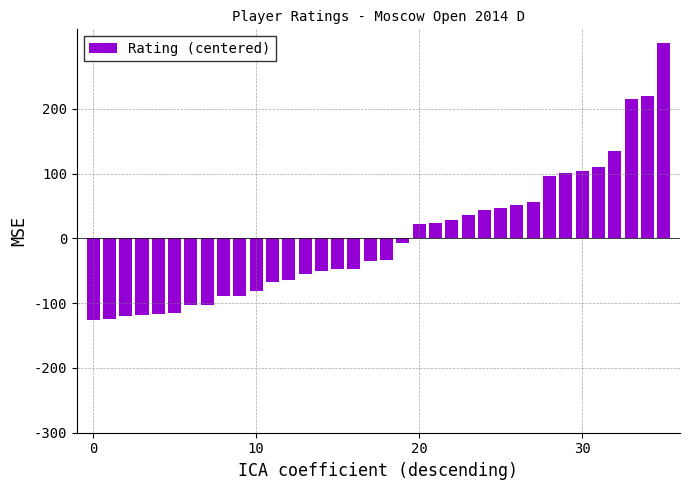

Count the number of values greater than -33.

17